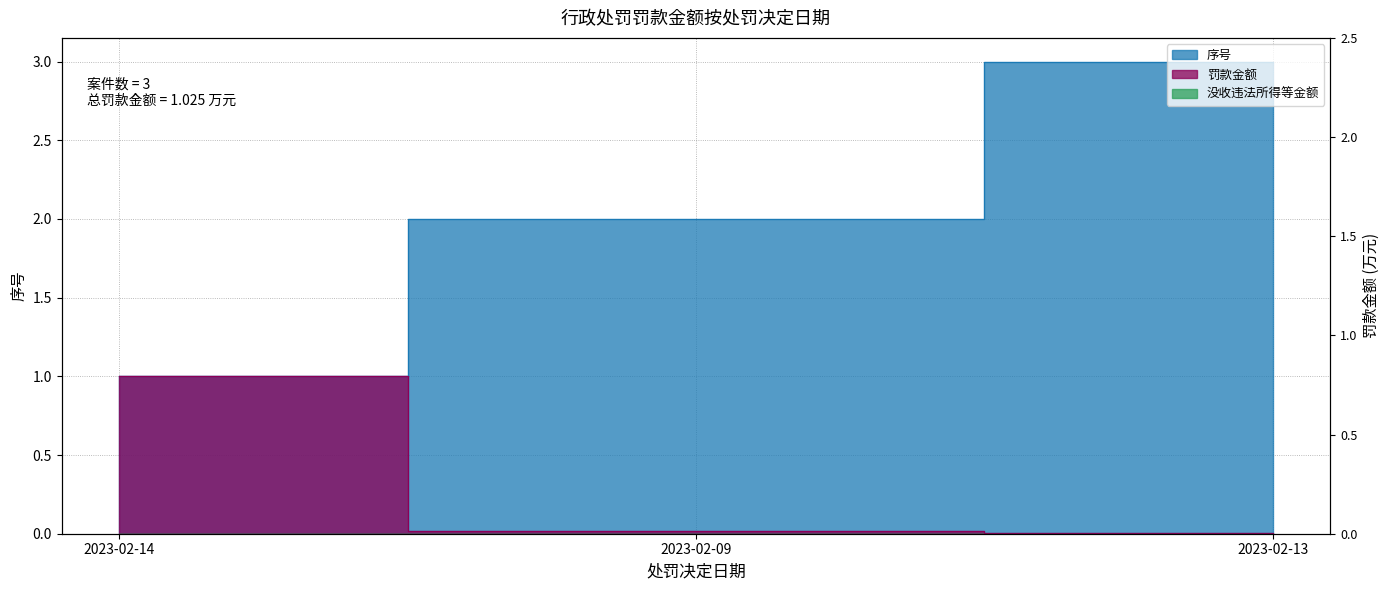

What is the difference between the maximum and second lowest values in the 罚款金额 series?

1.0